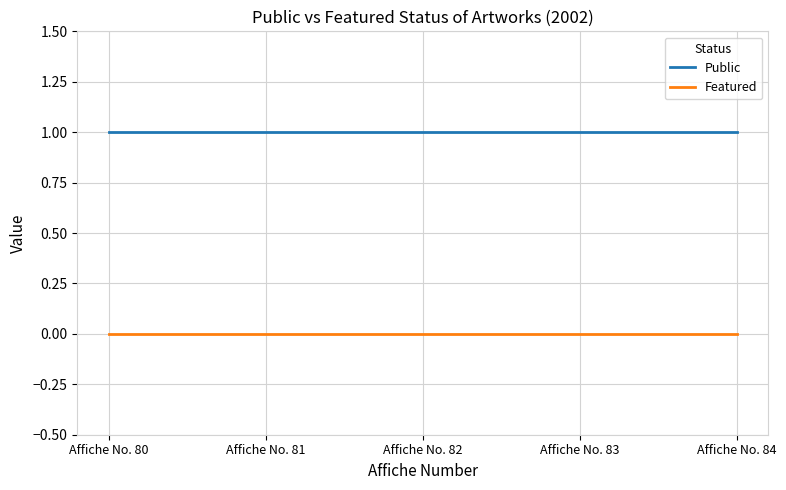

Reading right to left, what are all the values shown in this chart?

Public: 1	1	1	1	1
Featured: 0	0	0	0	0